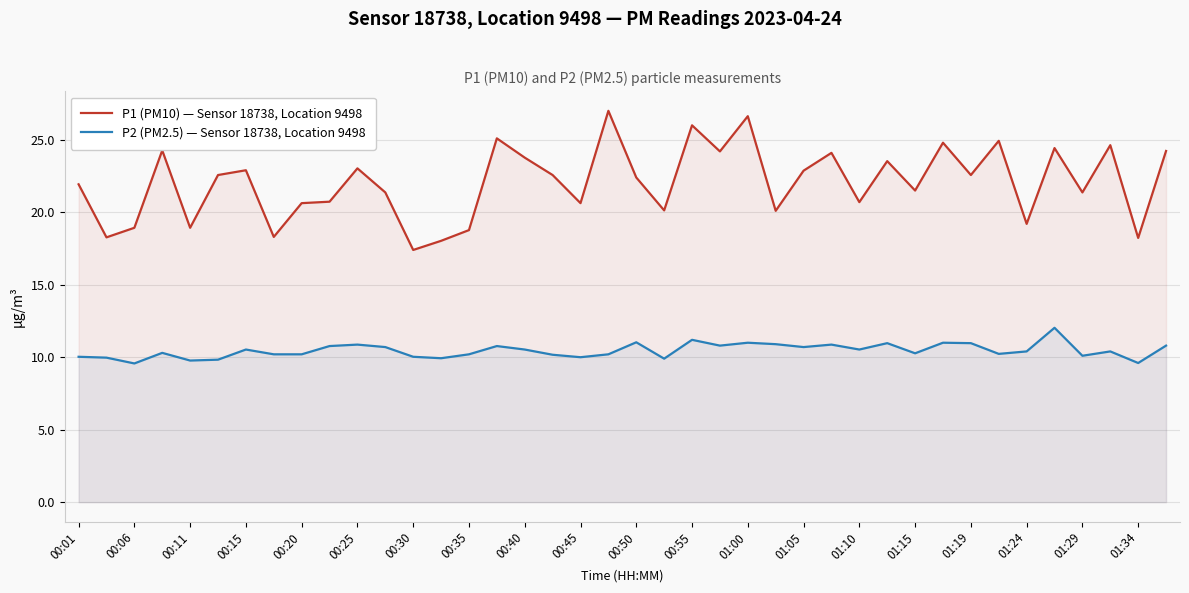

How many lines are shown in the chart?

2